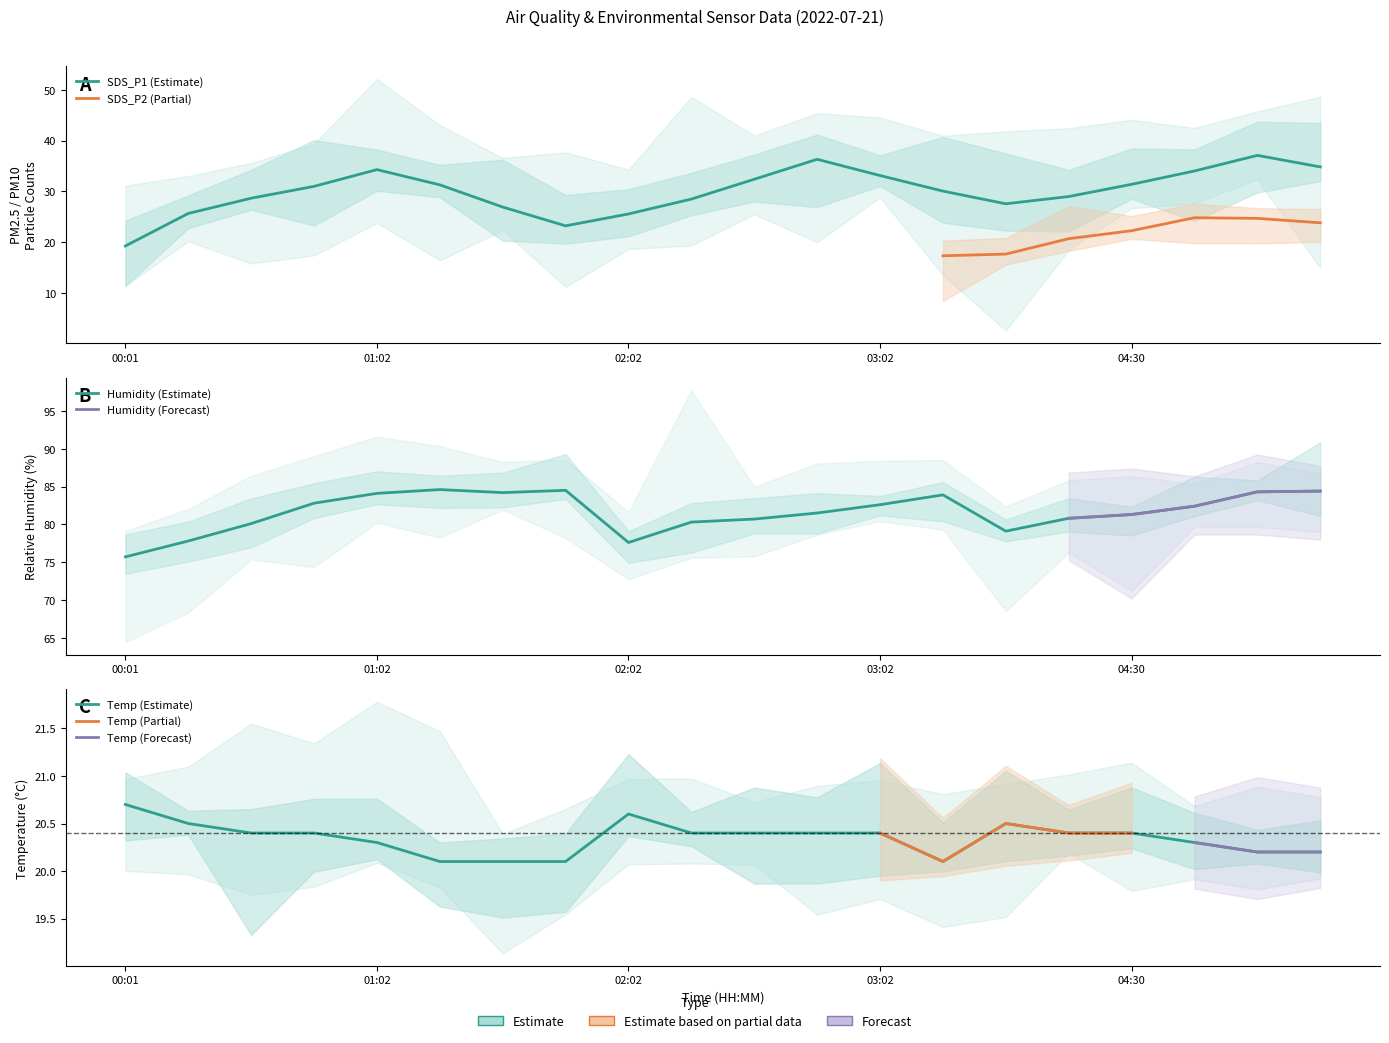

List the series in order of their overall mean, lowest first.

Temp, SDS_P1, Humidity